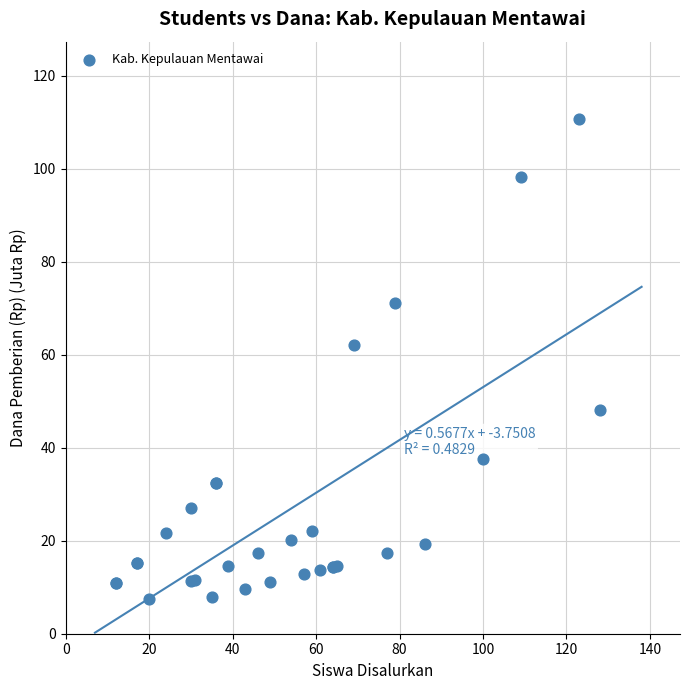

What Y value in the scatter plot is closest to 59?

62.1